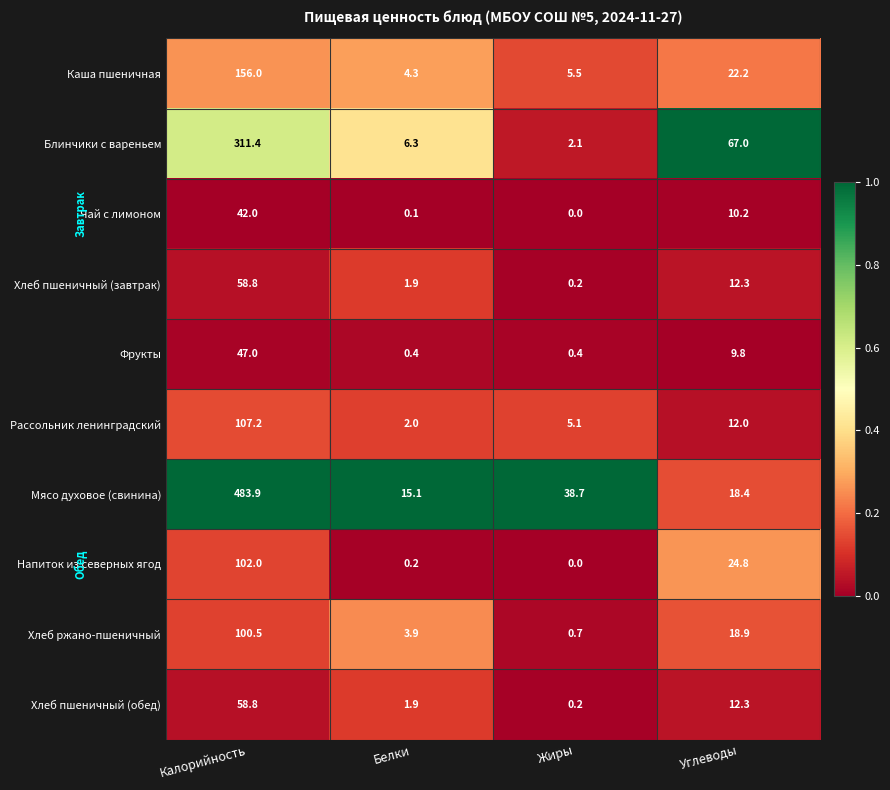

What is the spread (max minus min) of values at Белки?

15.0